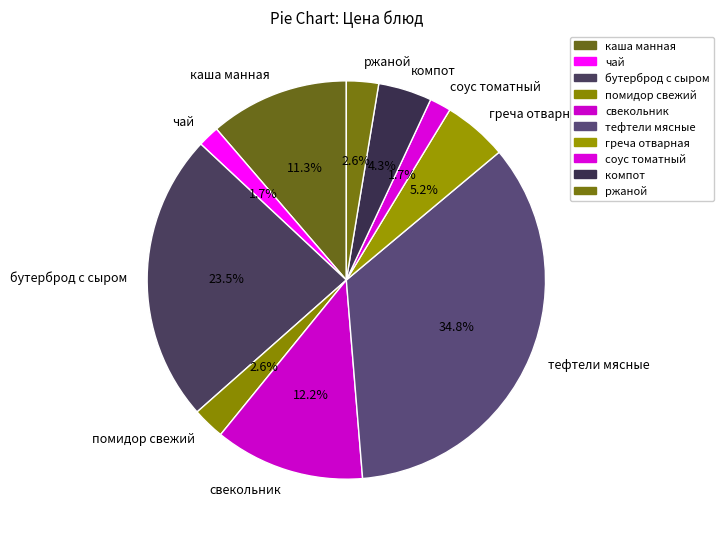

Combined, do чай and каша манная account for over 50%?

No